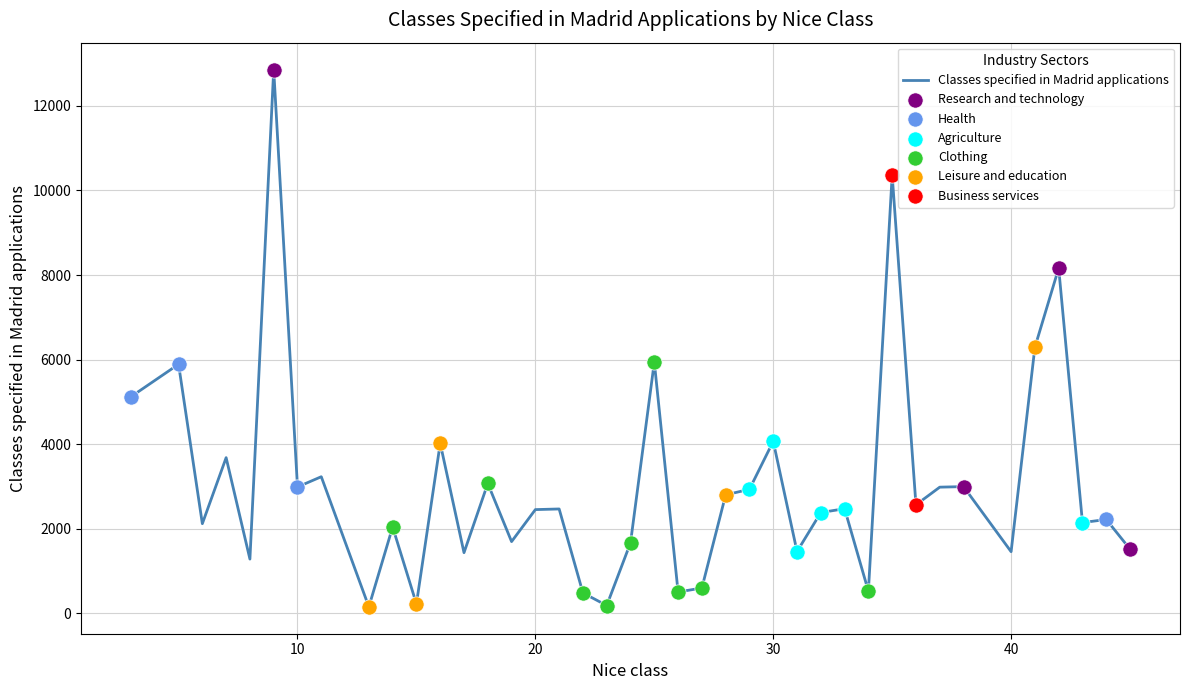

What is the maximum value shown in the chart?

12862